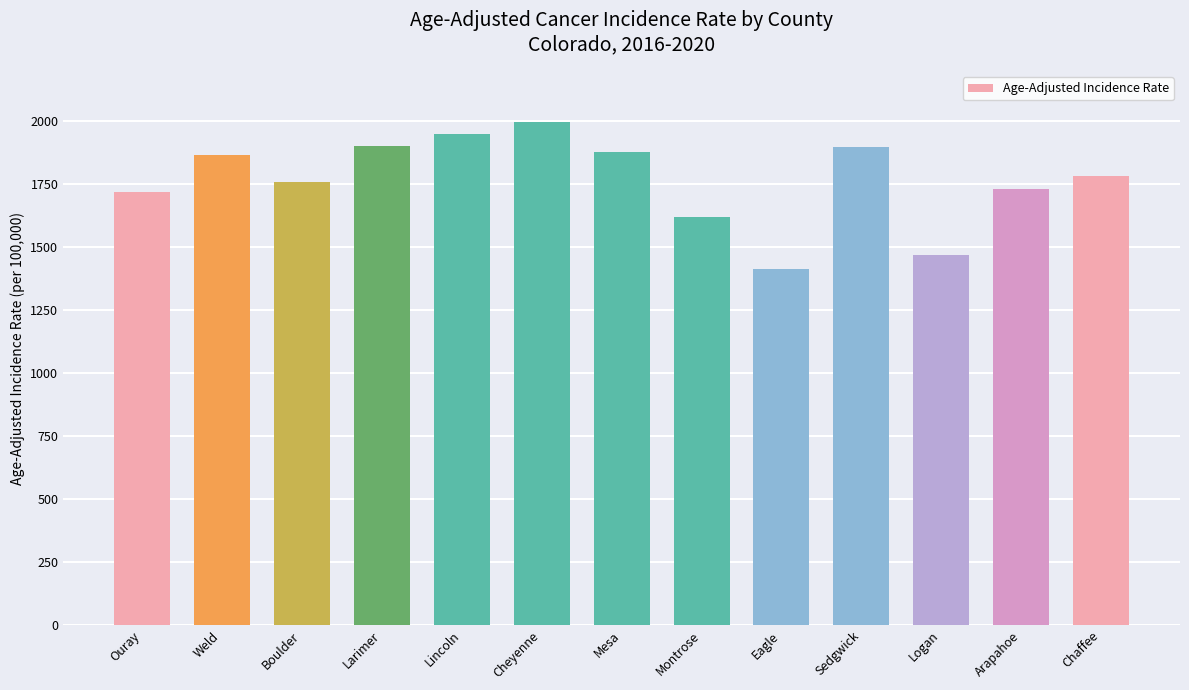

Approximately how many times larger is the value at Lincoln compared to Larimer?

1.0